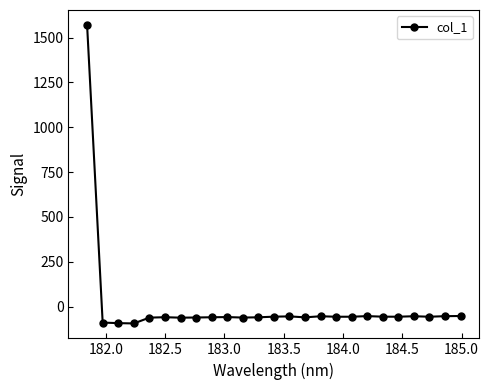

What is the value of the 14th point from the left?

-54.7